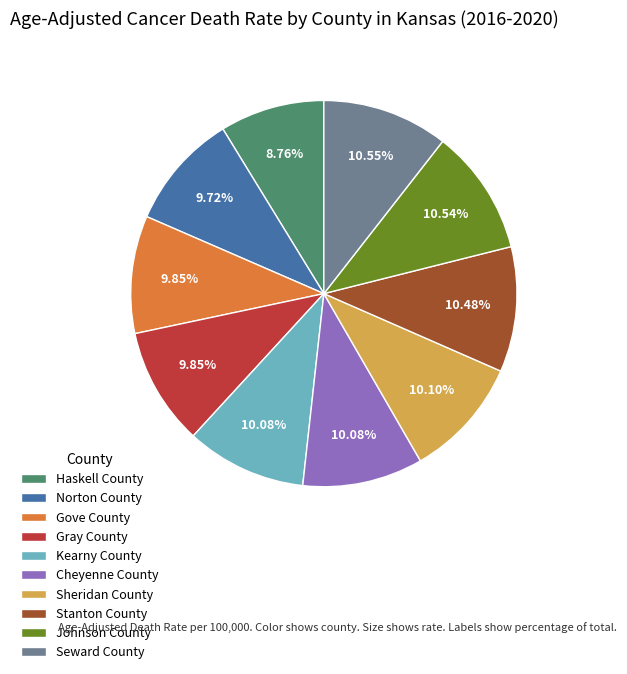

How many slices are in this pie chart?

10